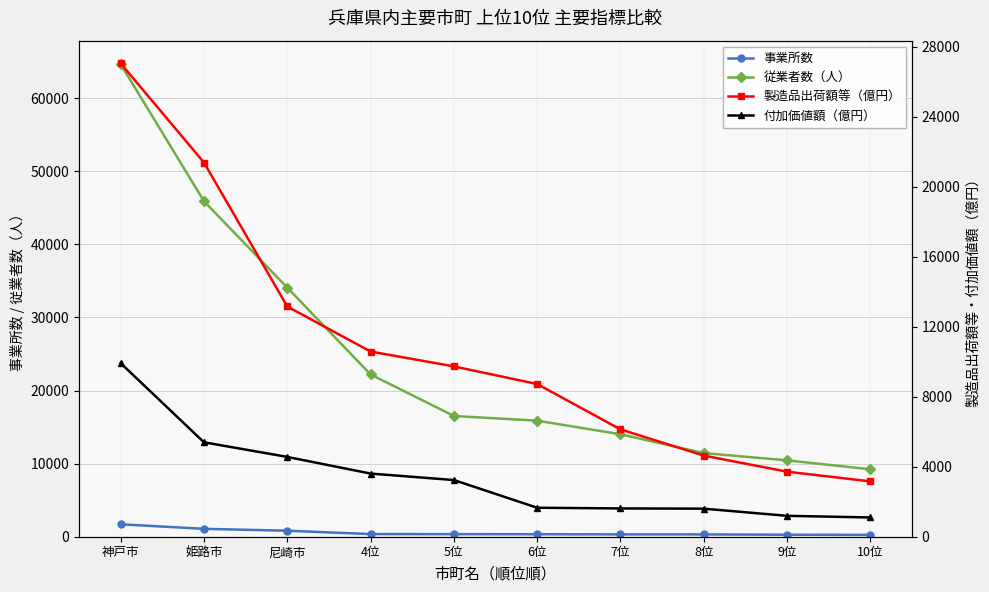

What is the approximate value of 事業所数 at 姫路市?

1077